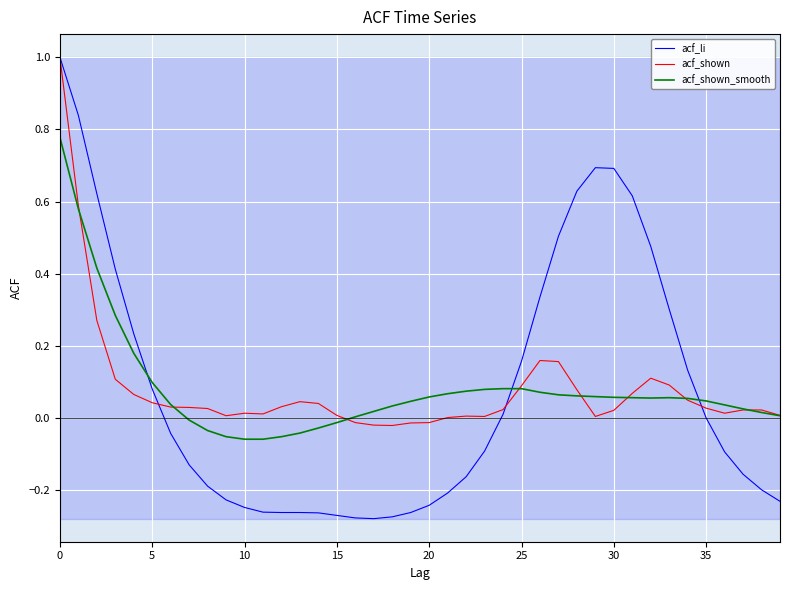

How many categories are shown in the chart?

40